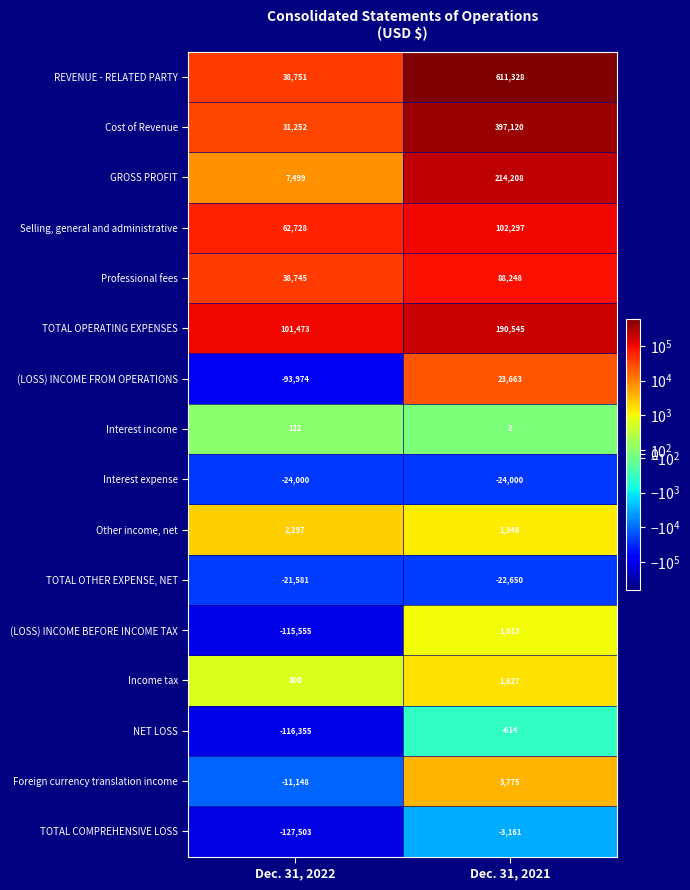

What is the difference between the highest and lowest values at Dec. 31, 2021?

635328